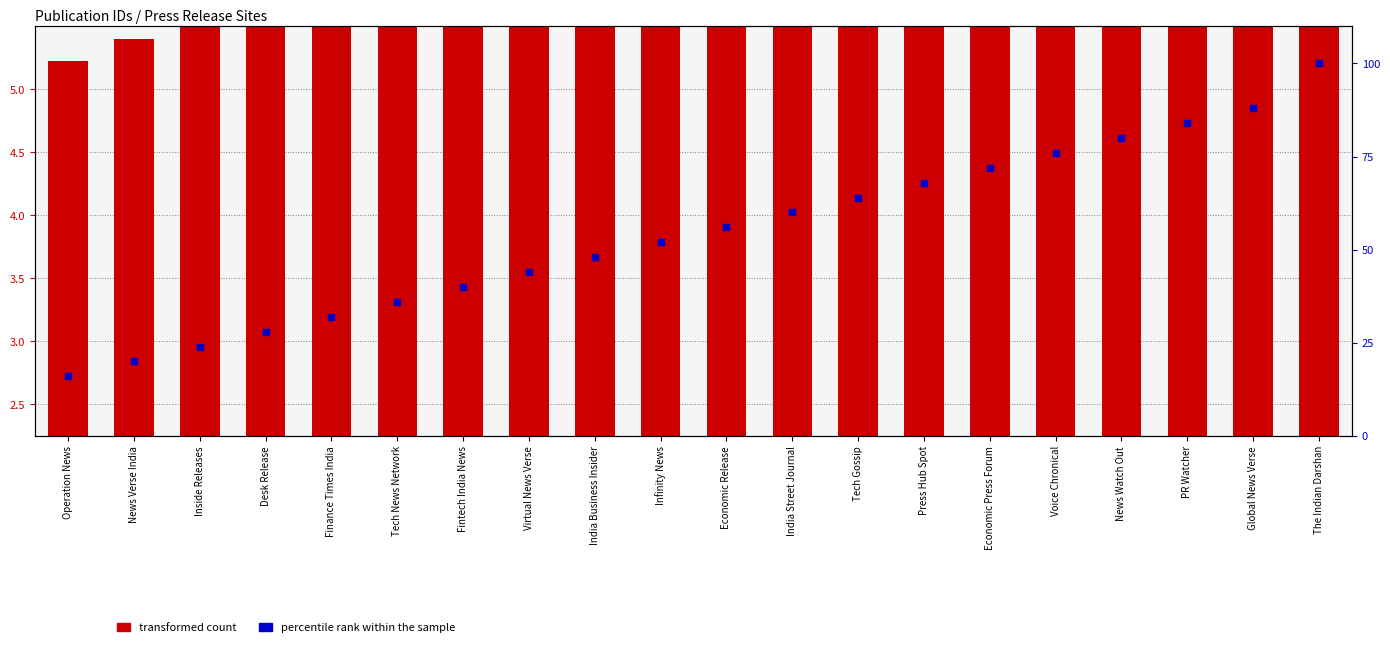

Which series reaches the maximum Y coordinate?

percentile rank within the sample